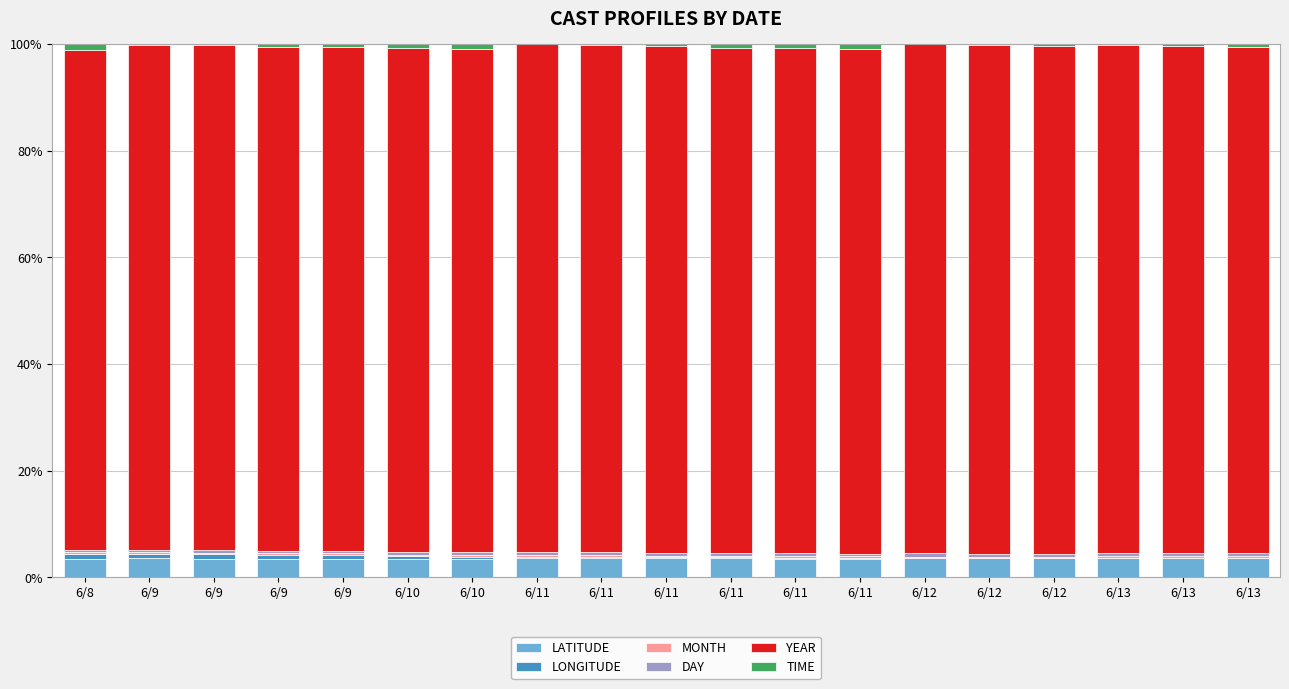

Are the bars horizontal?

No